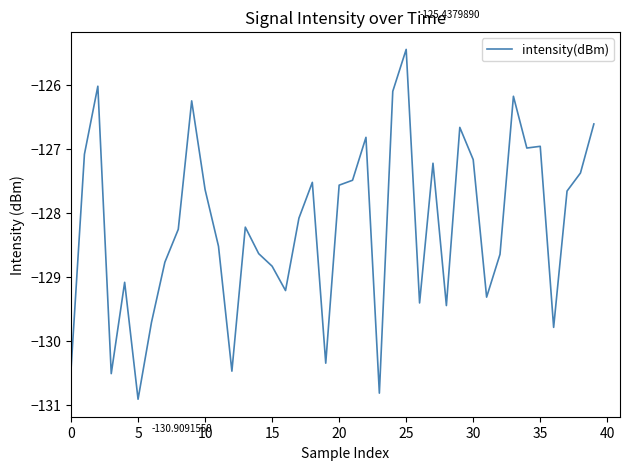

Does the chart have visible grid lines?

No